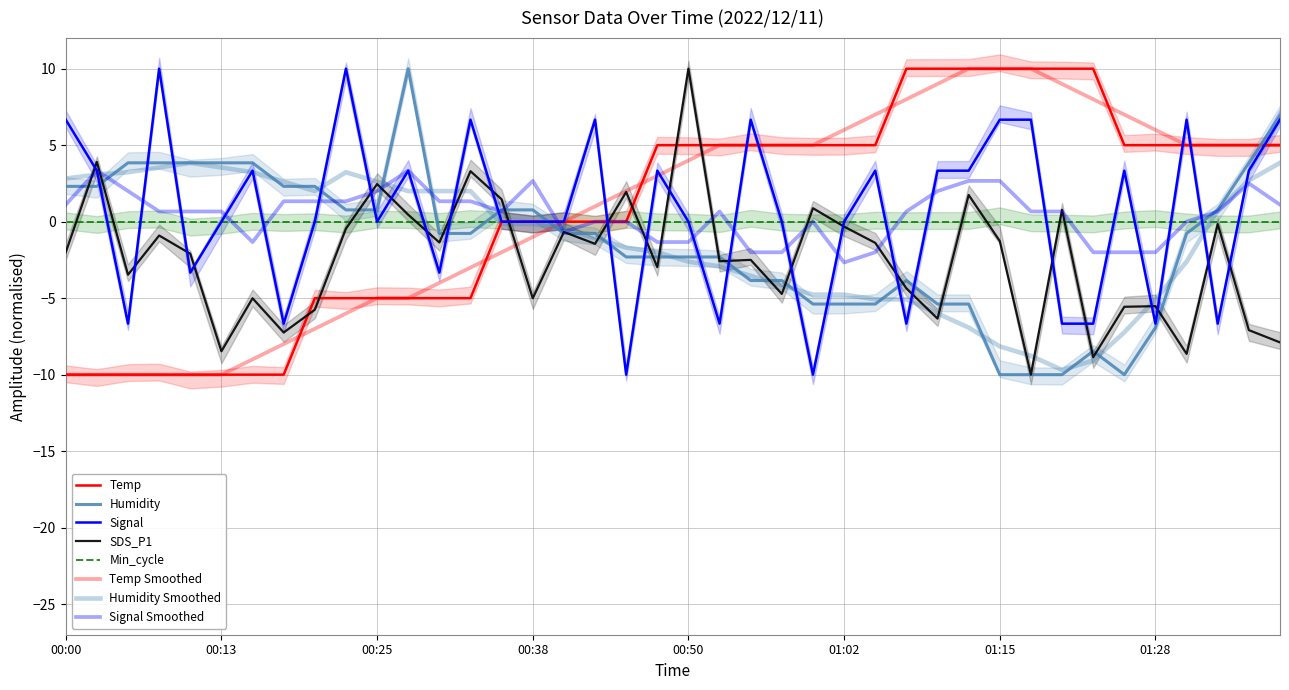

True or false: Temp and Signal cross at least once.

True